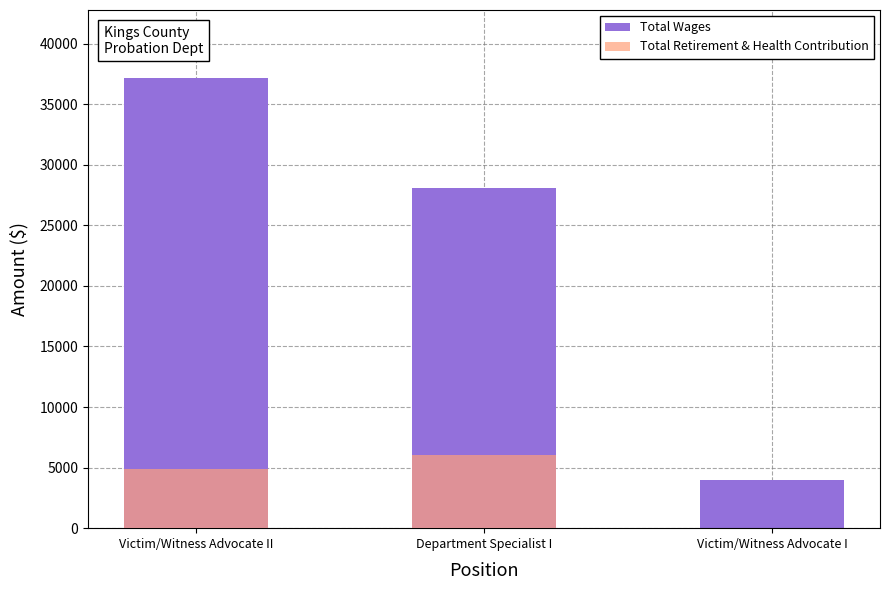

How many bars are there in each group?

2